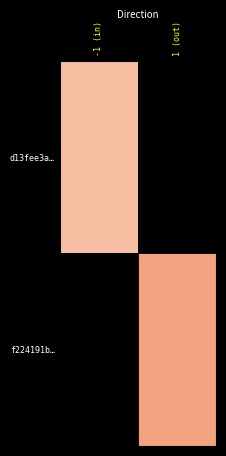

Which series has the largest range (max minus min)?

d13fee3a…